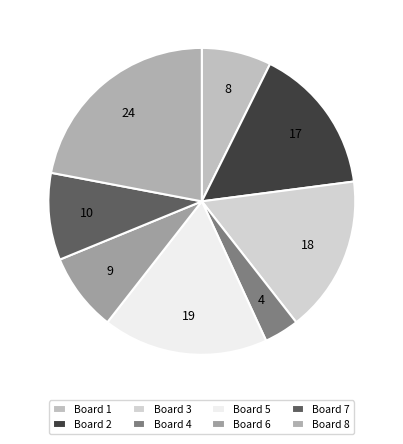

How many segments does this pie chart have?

8